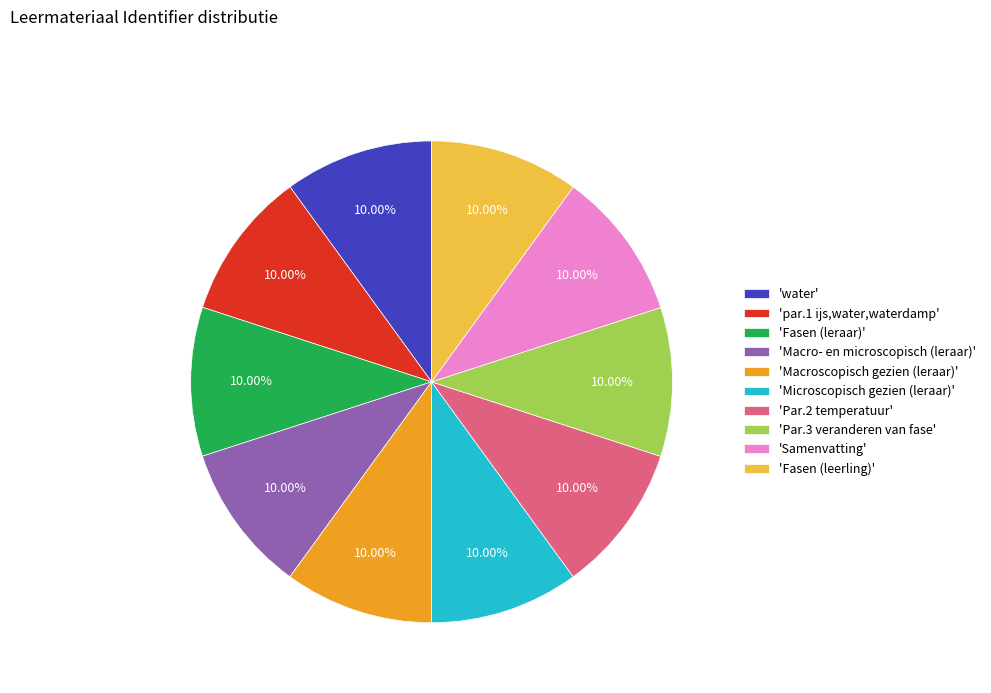

Is there a majority slice in this chart?

No